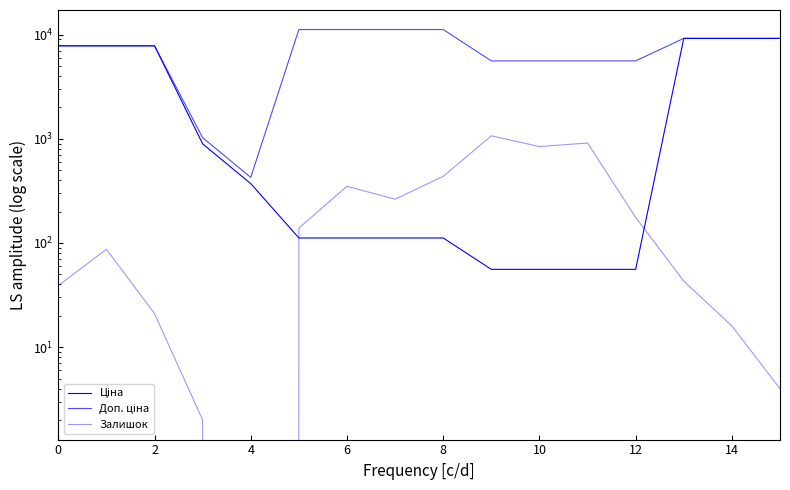

Between 15 and 14, which is larger?

15